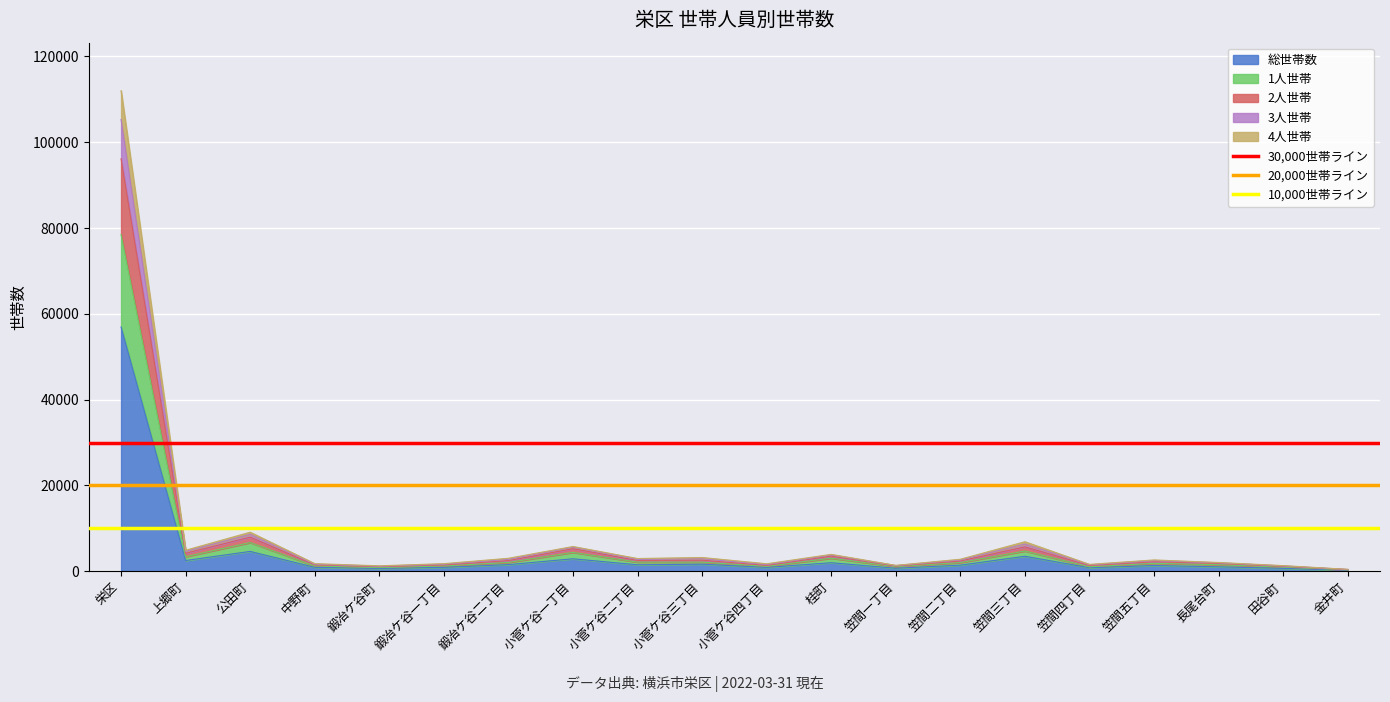

What value does the 30,000世帯ライン series have at 上郷町?

30000